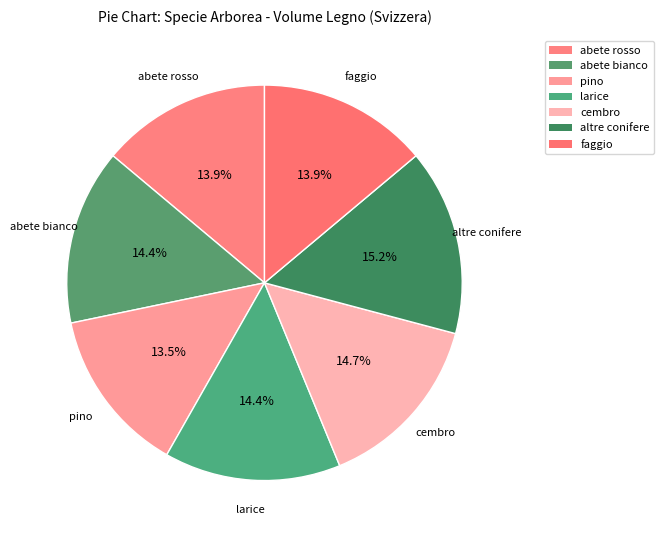

How many slices are in this pie chart?

7